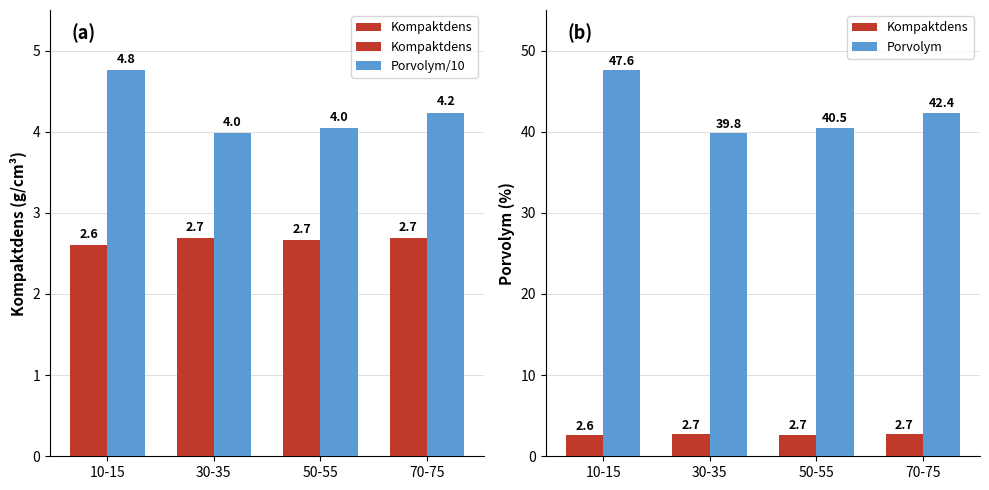

What is the greatest value displayed?

47.6